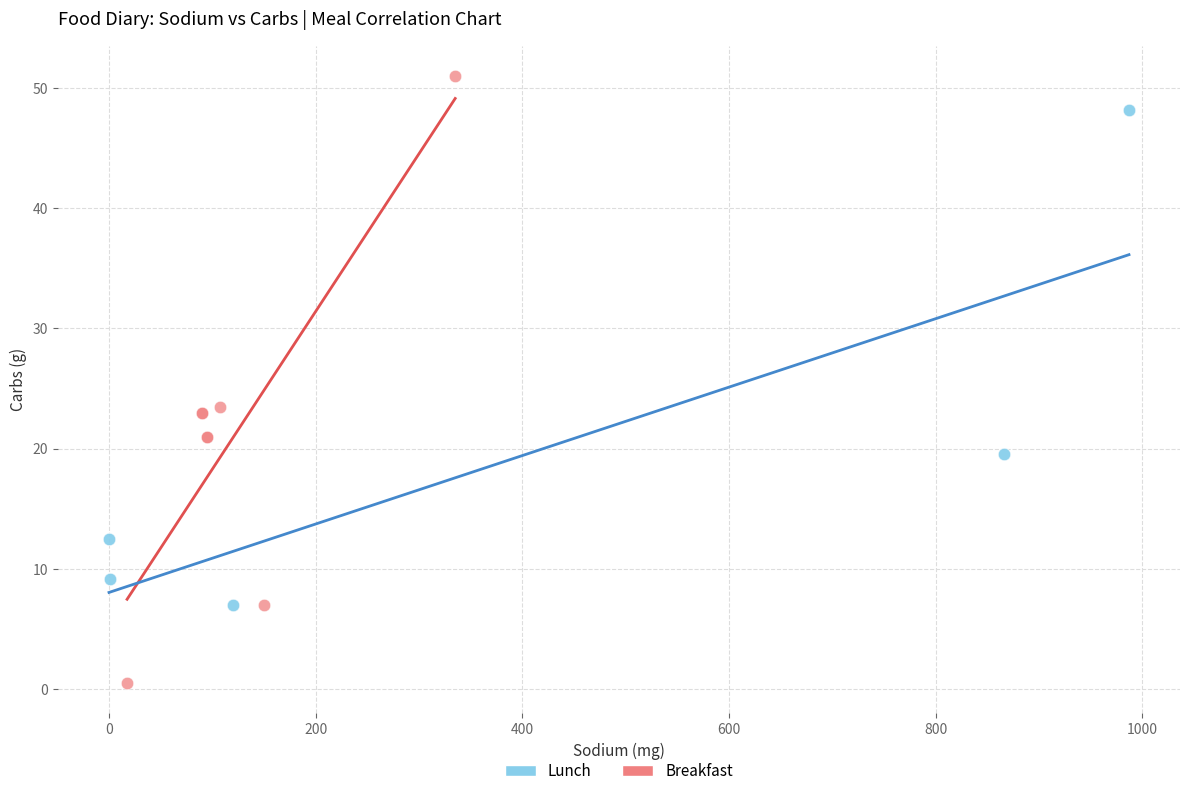

Which series has the largest Y range (max minus min)?

Breakfast